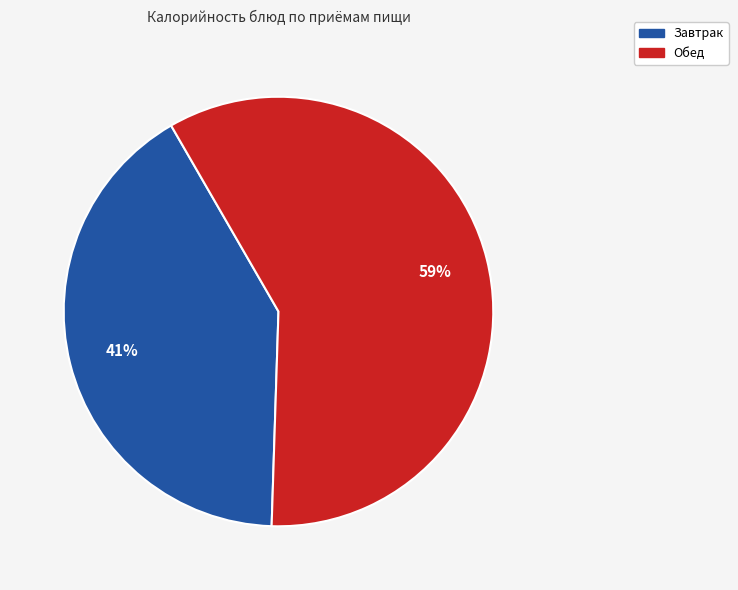

How many slices are in this pie chart?

2